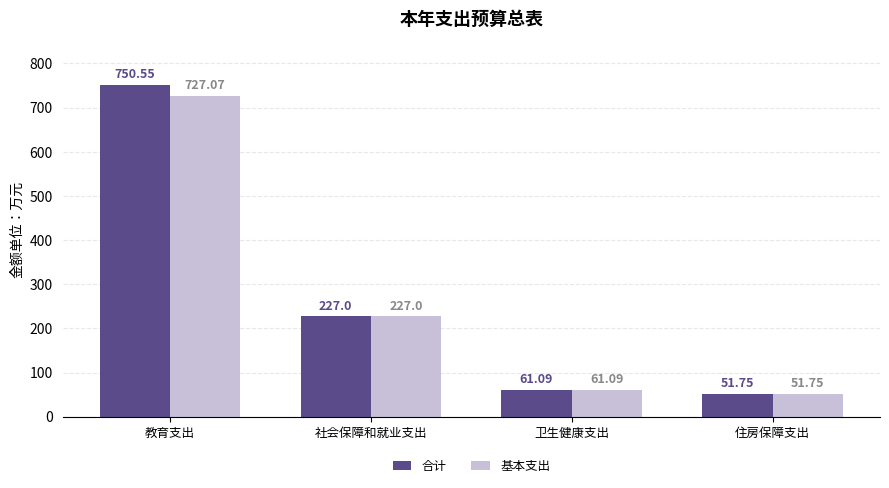

Which series has the largest total across all categories?

合计